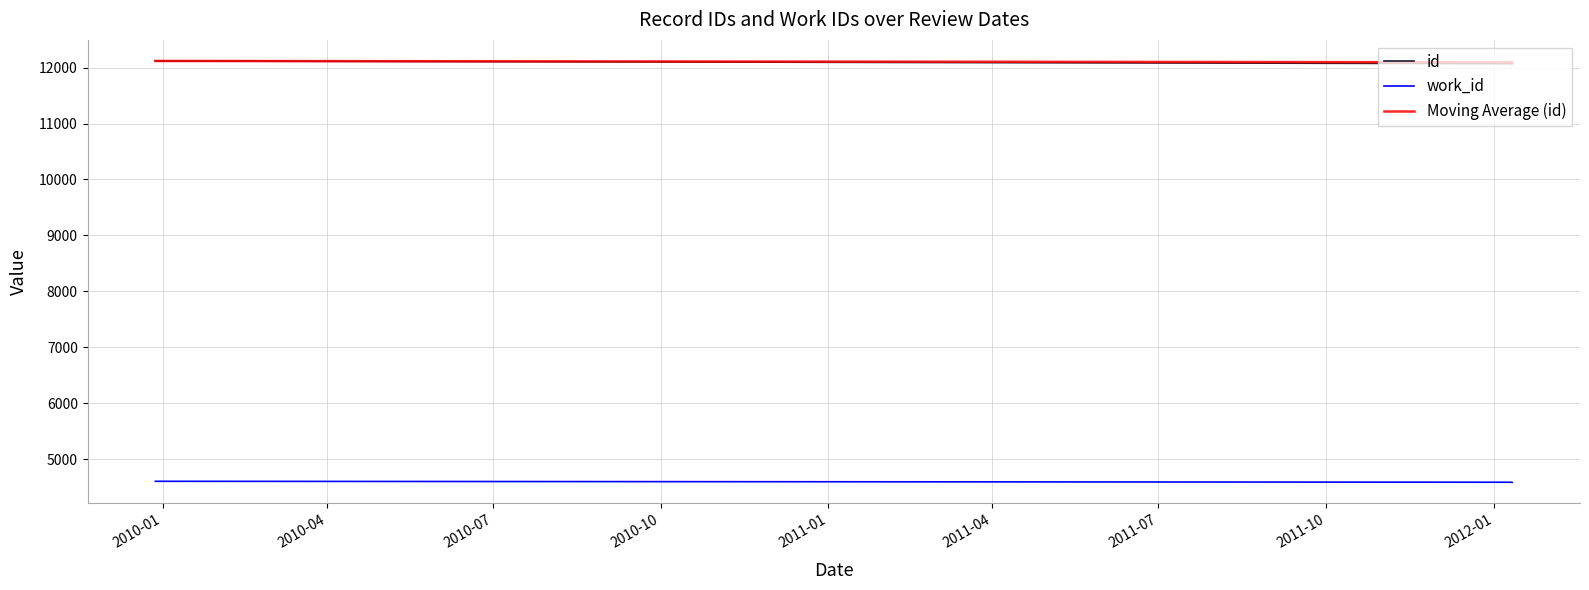

True or false: Moving Average (id) and work_id intersect in this chart.

False